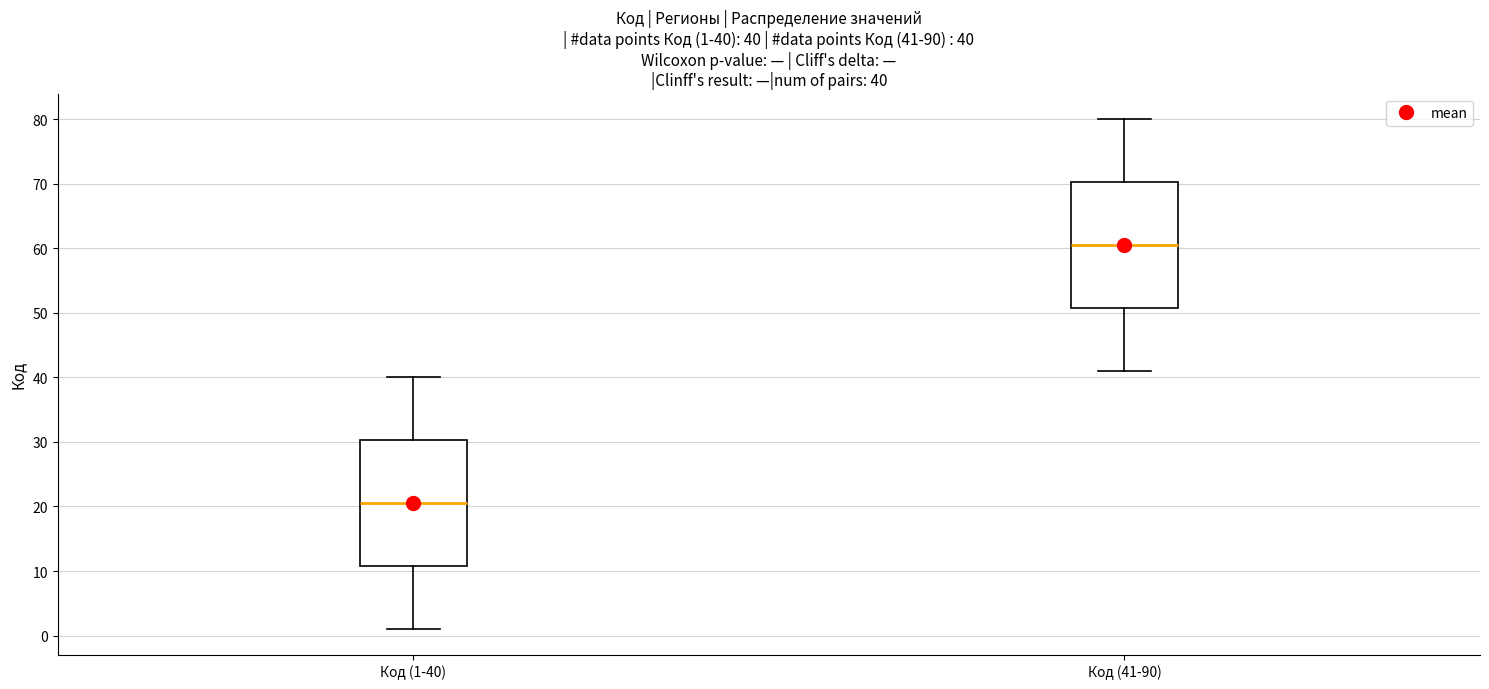

Which box's median line is the lowest?

Код (1-40)